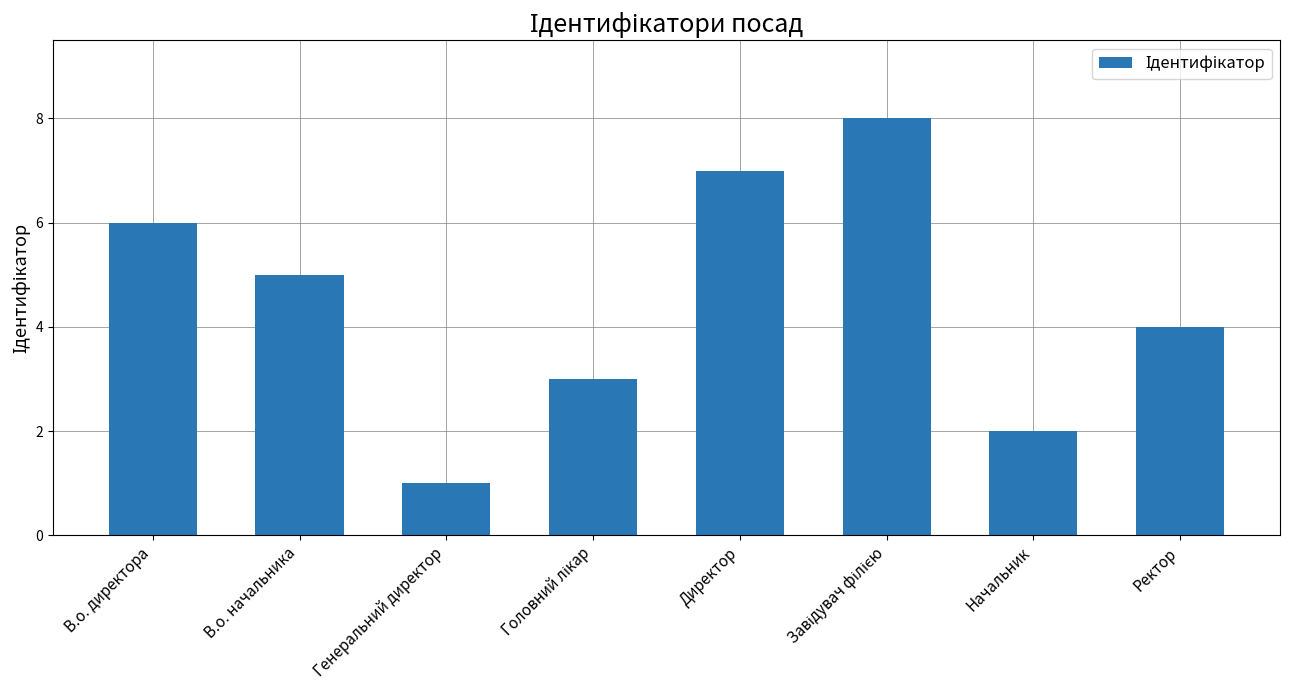

Is it true that the value at В.о. начальника is 1?

False